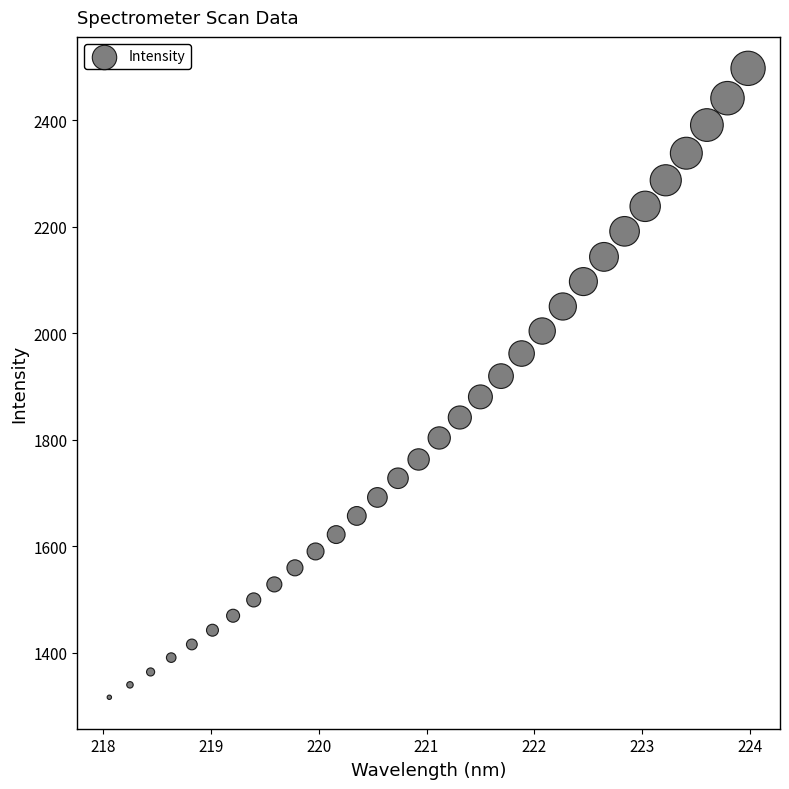

What is the range of Y values (max minus min)?

1181.9